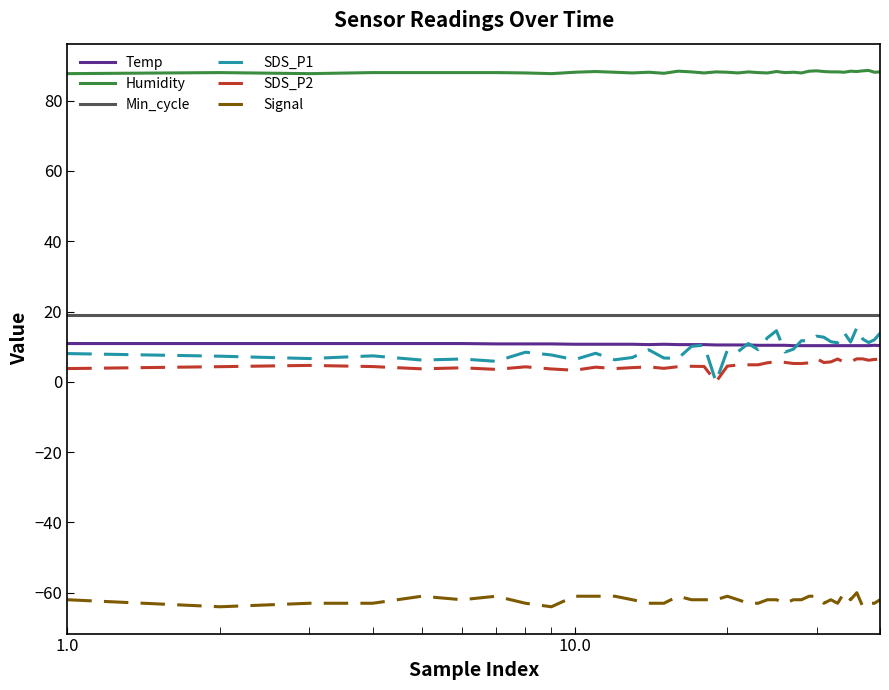

What are all the series names shown in the legend?

Temp, Humidity, Min_cycle, SDS_P1, SDS_P2, Signal